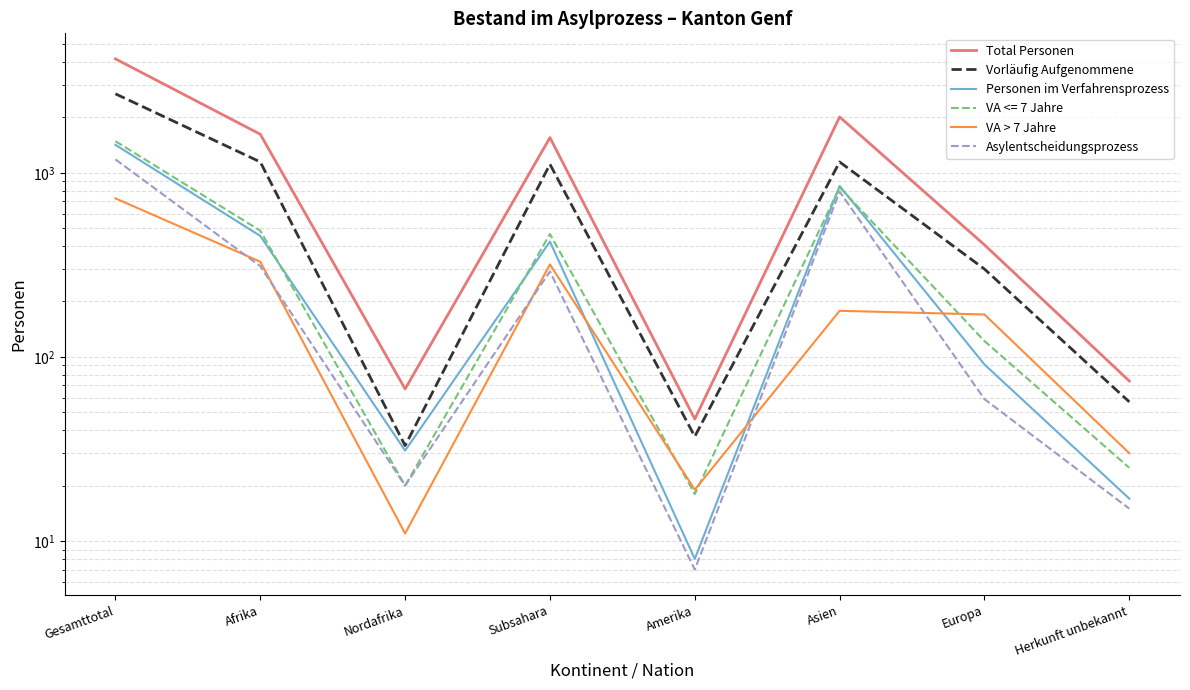

What is the average value of the Asylentscheidungsprozess series?

334